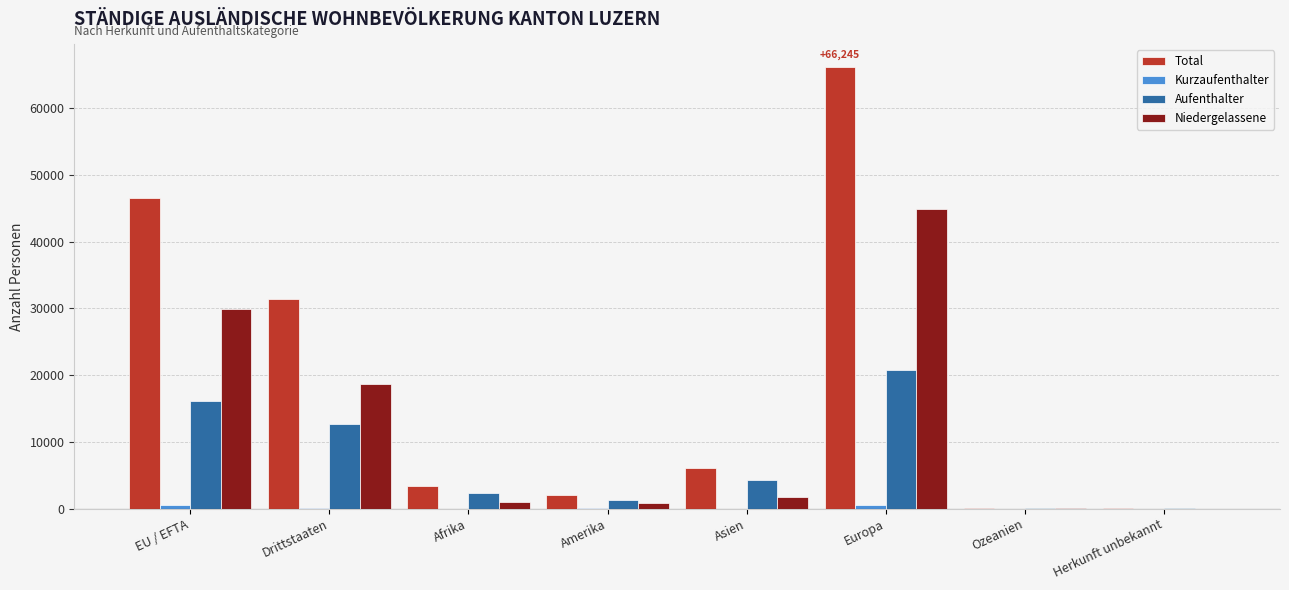

What value does the Niedergelassene series have at Afrika, to the nearest 50?

1000